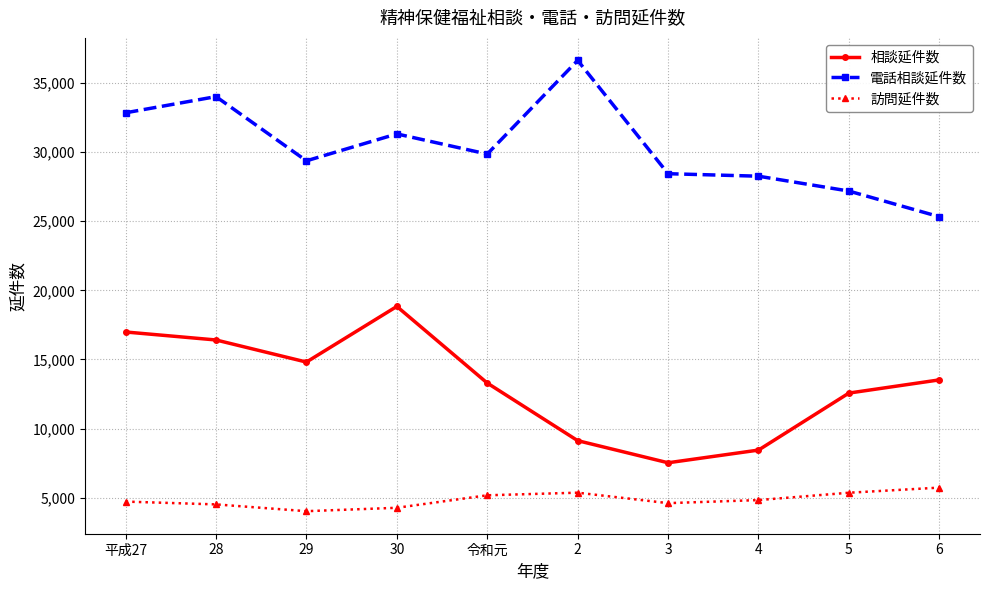

True or false: 訪問延件数 has a value of 4268 at 30.

True